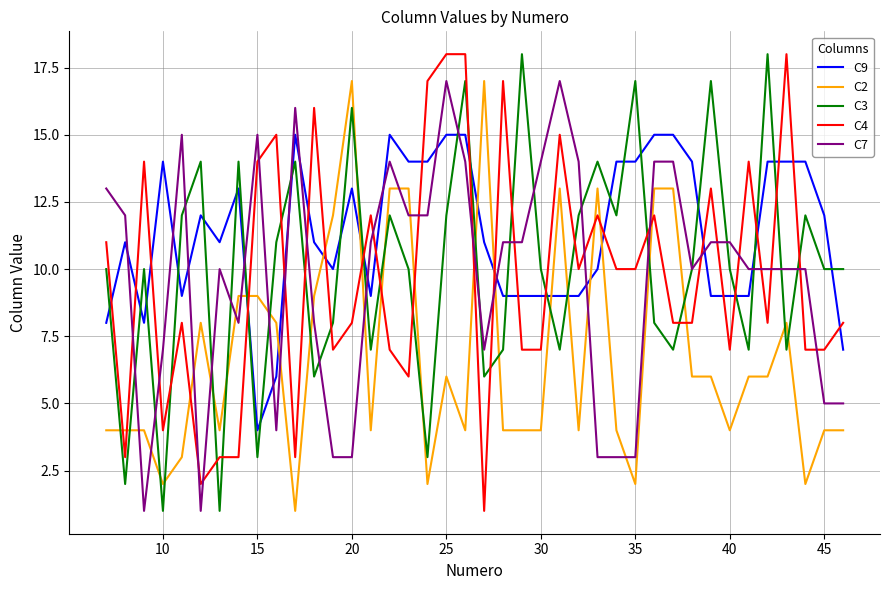

Which series has the largest total across all categories?

C9